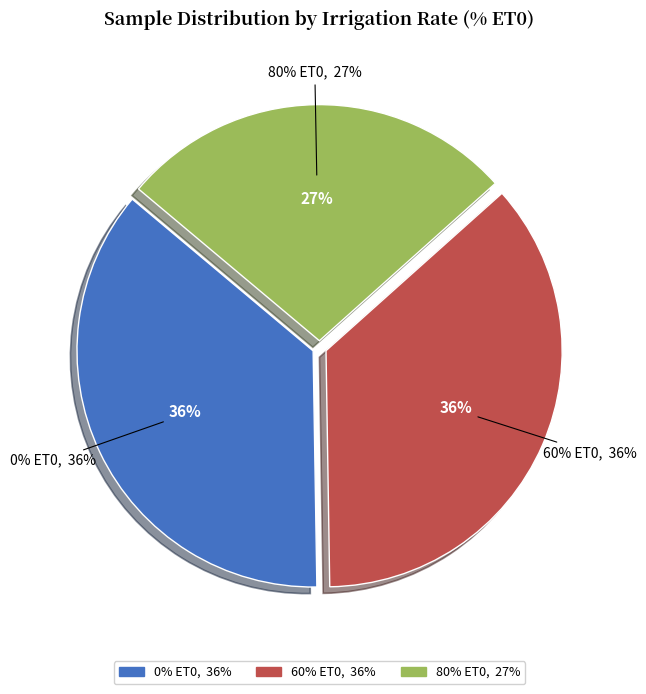

Rank the categories by value from lowest to highest.

80% ET0, 0% ET0, 60% ET0